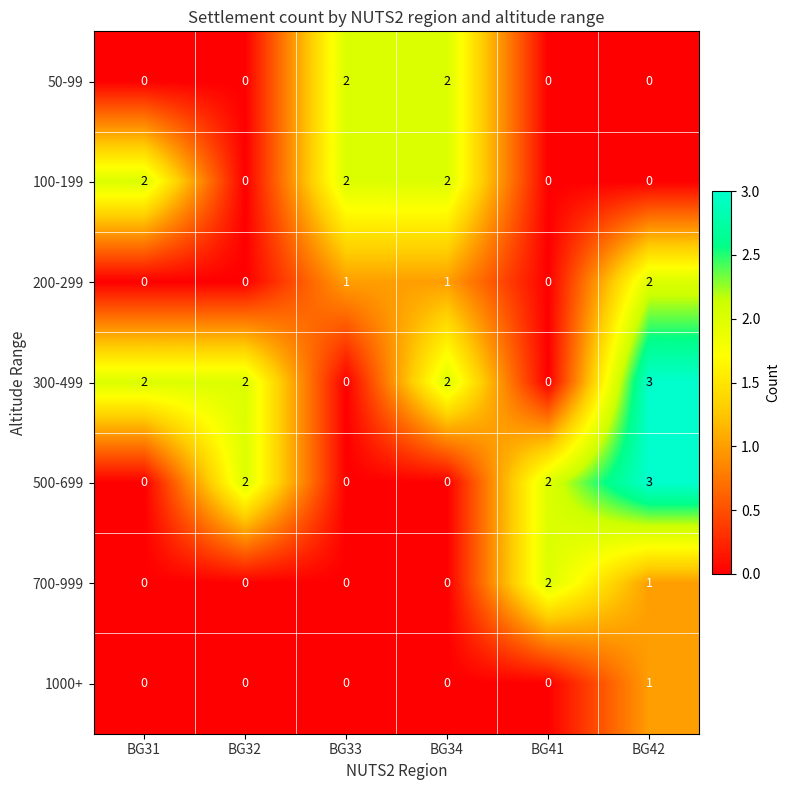

How many series are shown in this chart?

7